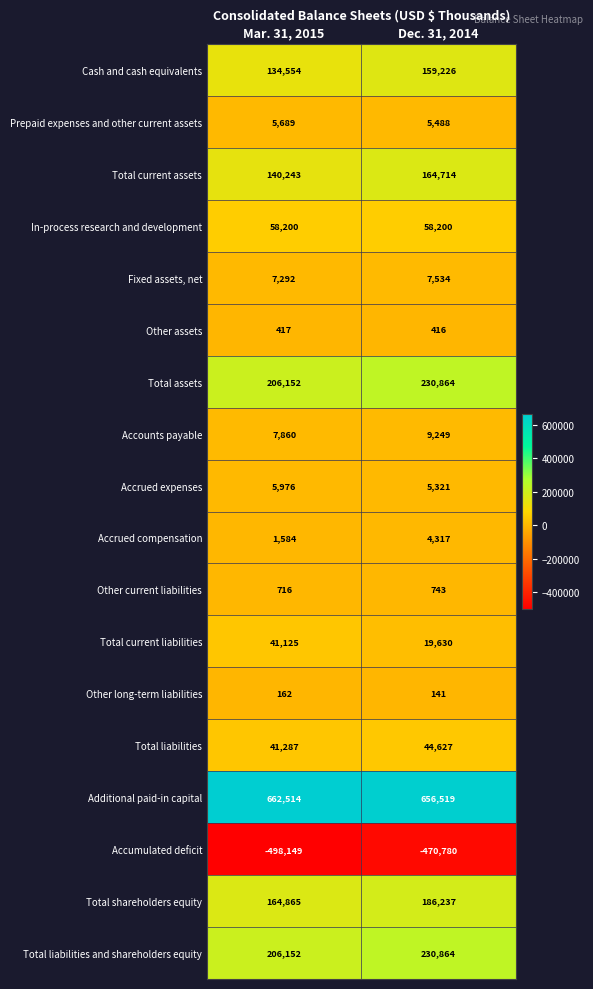

Rank the categories by Prepaid expenses and other current assets value from highest to lowest.

Mar. 31, 2015, Dec. 31, 2014